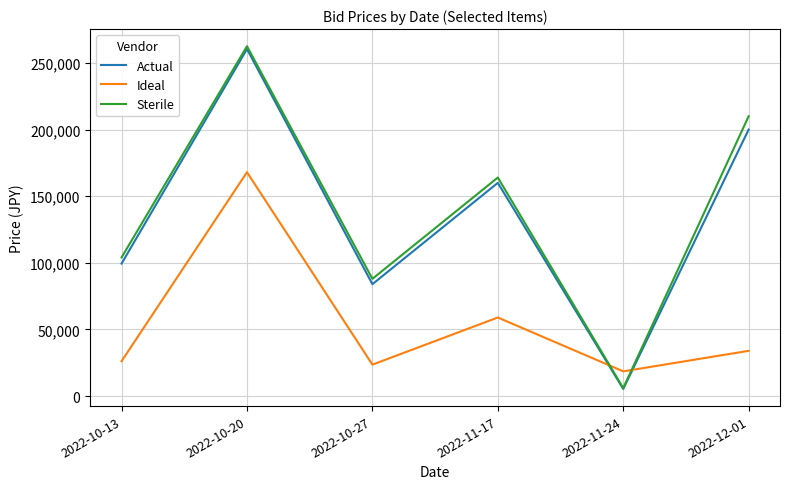

List the labels in order of Ideal value, smallest first.

2022-11-24, 2022-10-27, 2022-10-13, 2022-12-01, 2022-11-17, 2022-10-20